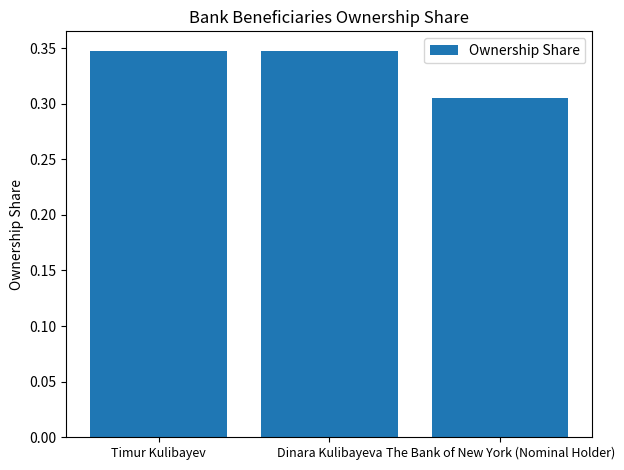

Does the chart contain stacked bars?

No